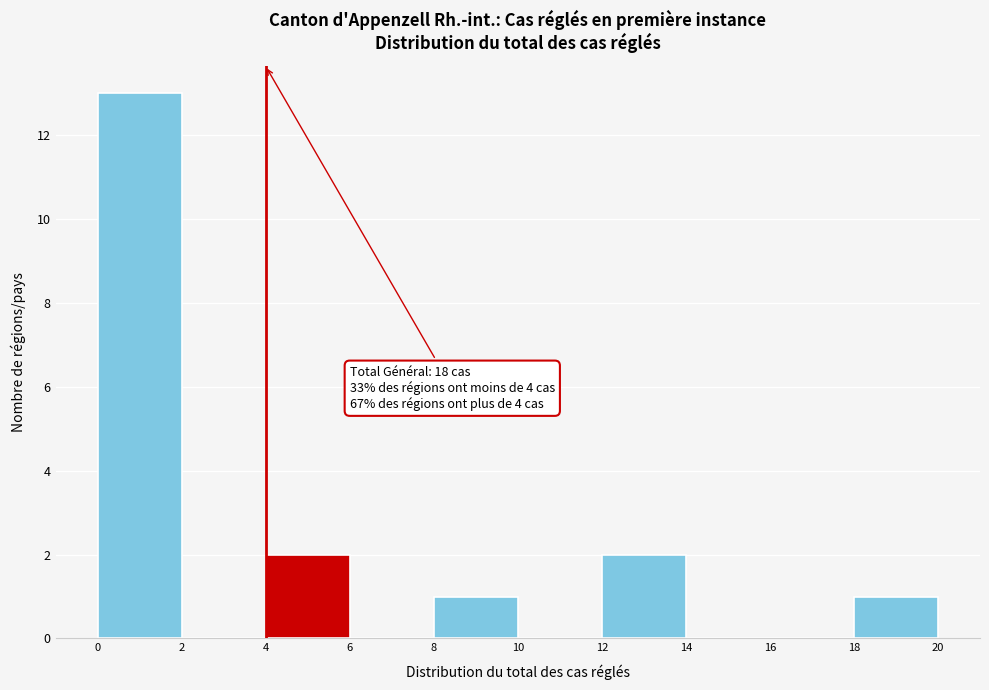

Over which range of the x-axis is the bar tallest?

0 to 2